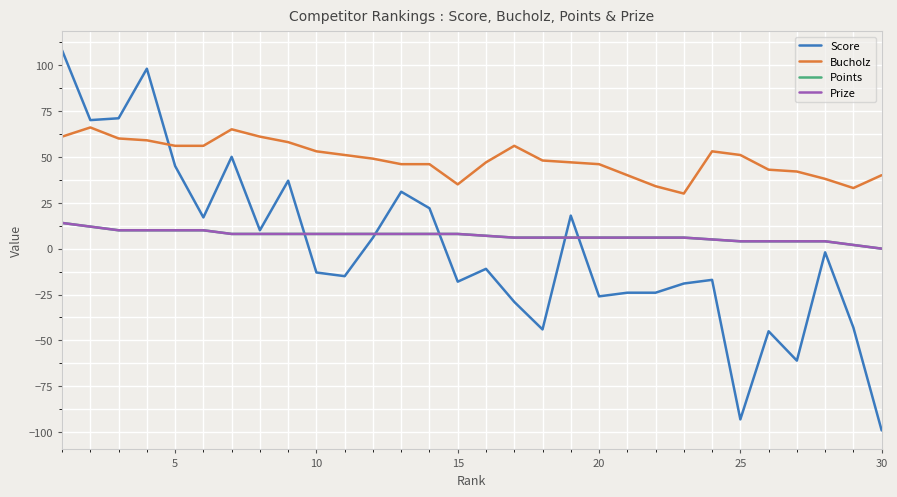

What is the greatest value displayed?

108